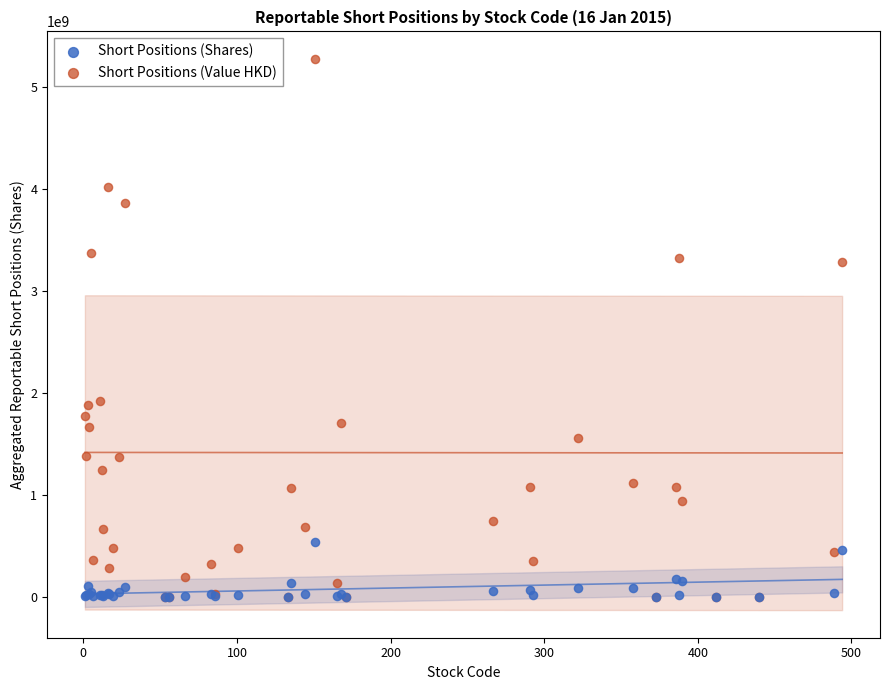

Which series has the widest spread of Y values?

Short Positions (Value HKD)